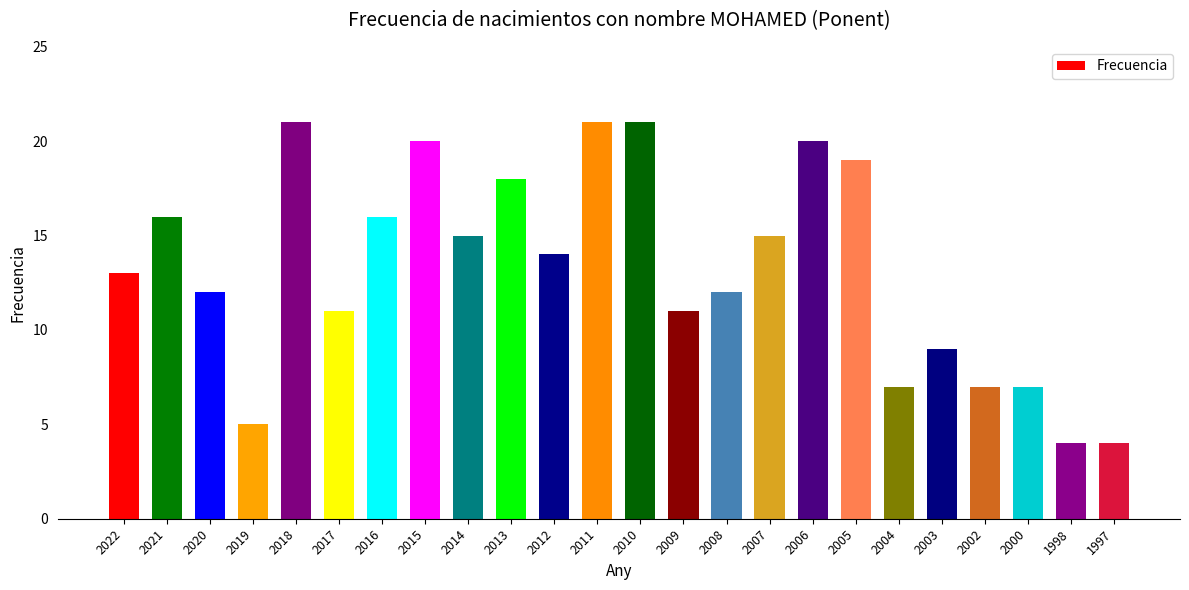

Where does the data first go above 14?

2021